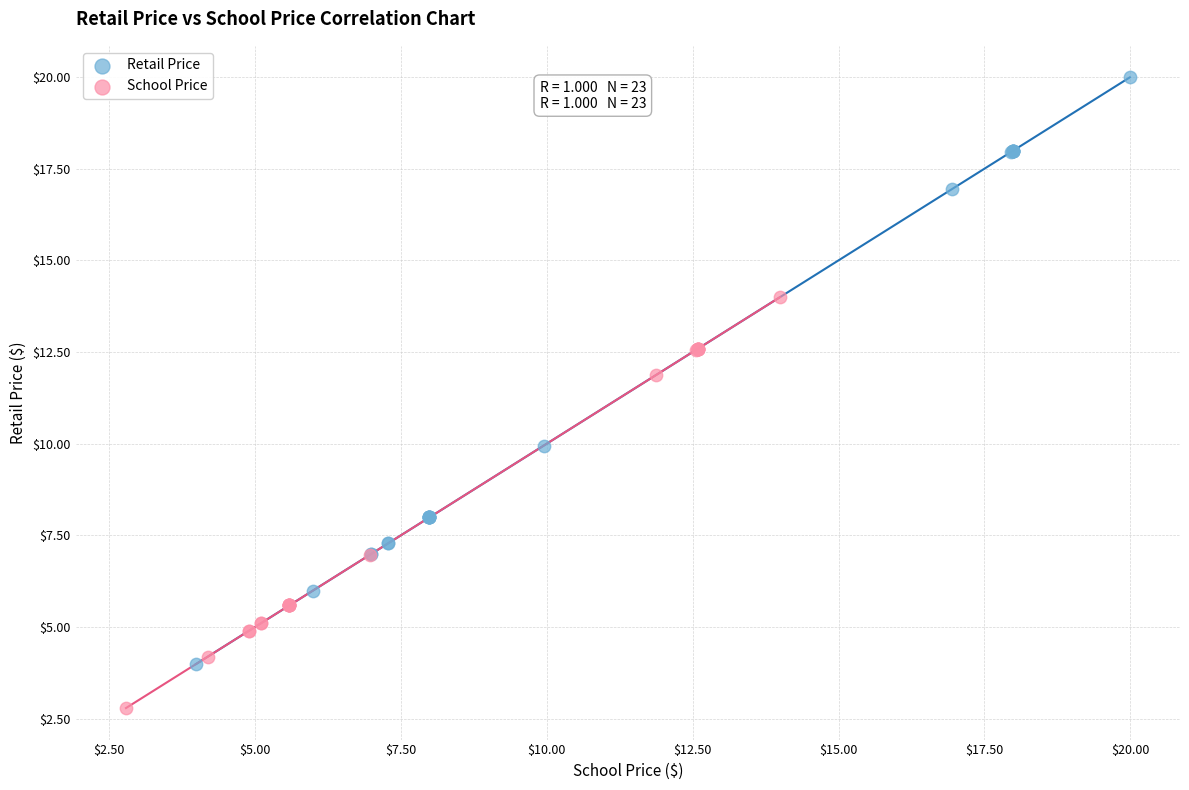

Which series contains the lowest Y value?

School Price